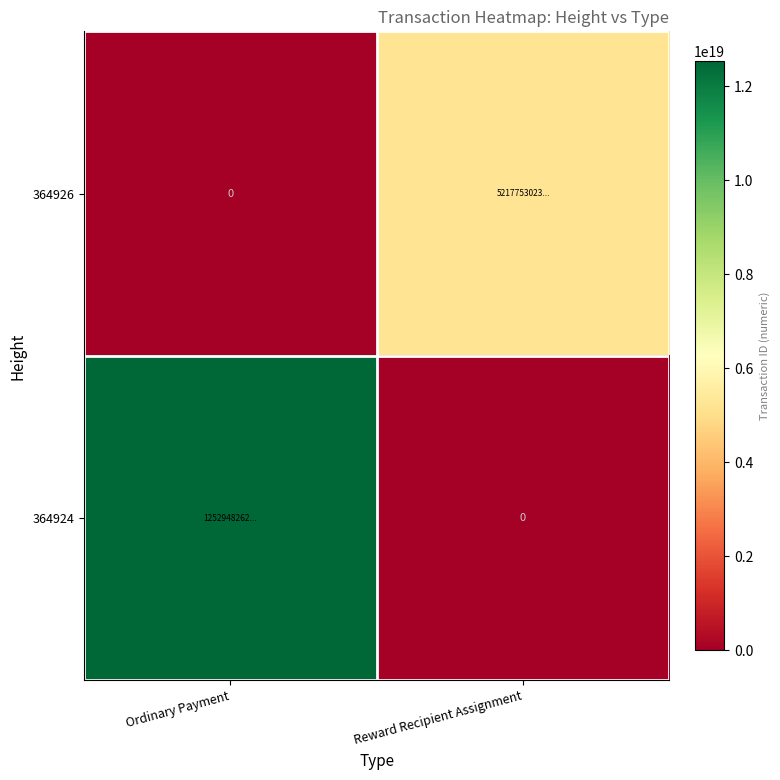

Between Ordinary Payment and Reward Recipient Assignment, which is larger?

Reward Recipient Assignment